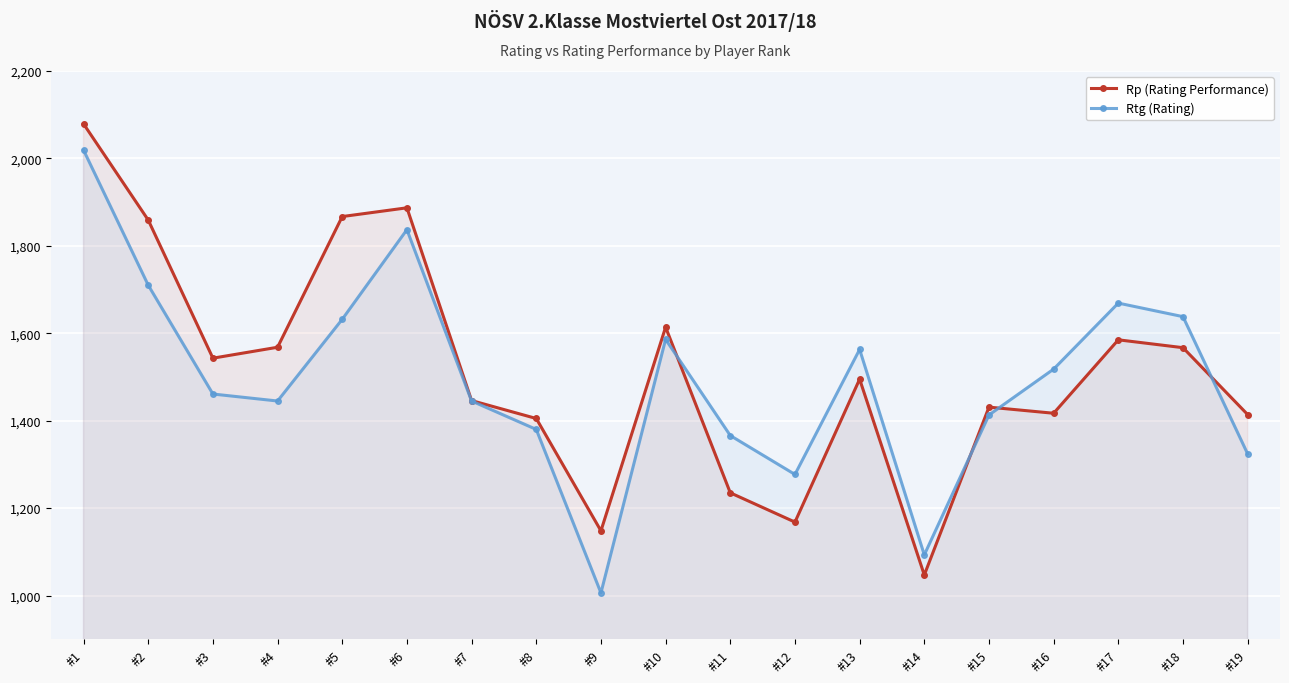

Rank the series by their maximum value, from highest to lowest.

Rp (Rating Performance), Rtg (Rating)